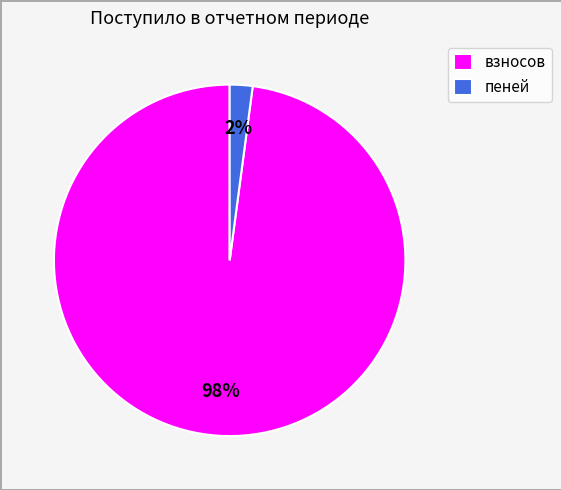

Rank the categories by value from lowest to highest.

пеней, взносов